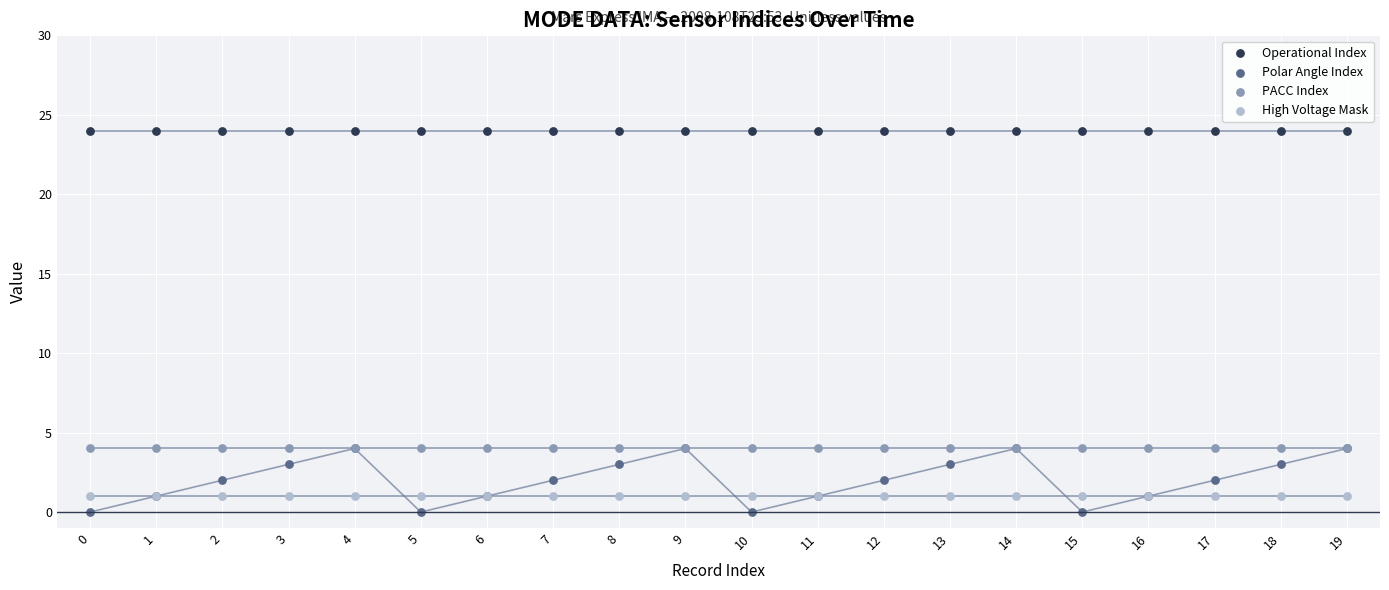

Which series contains the lowest Y value?

Polar Angle Index